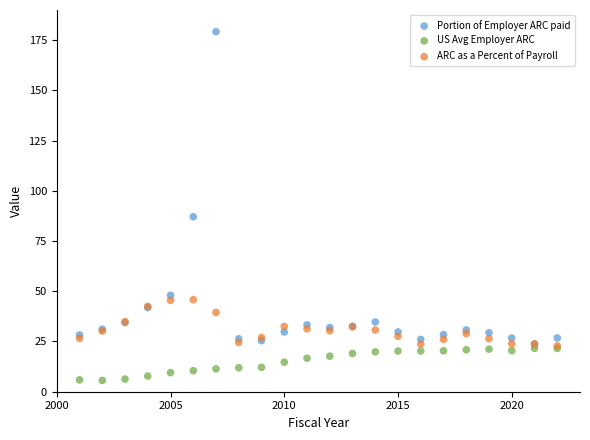

Across all series, what Y value is closest to 92?

87.1